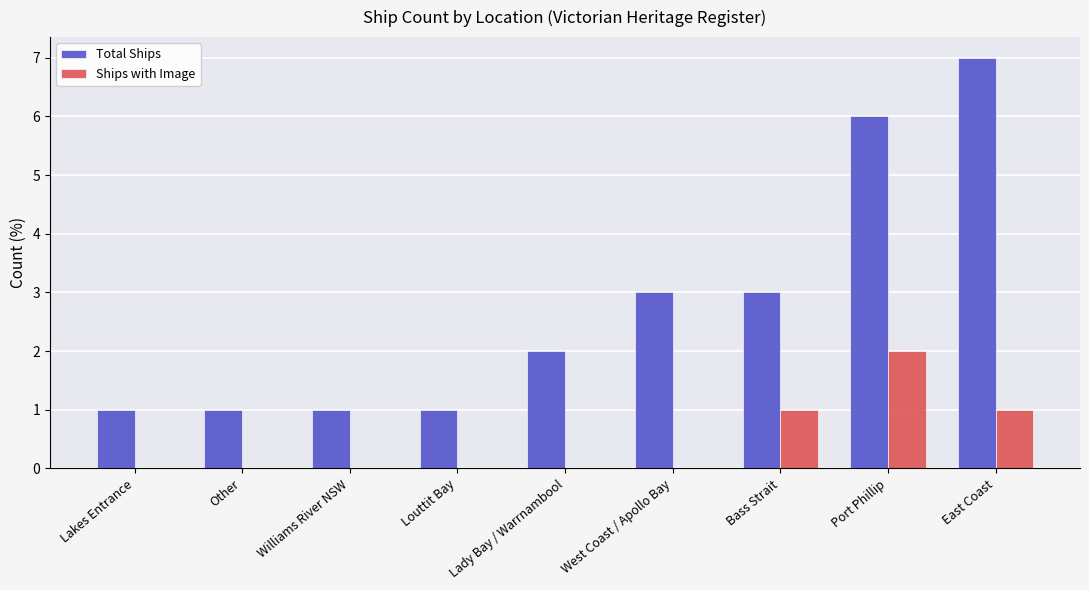

Reading right to left, what are all the values shown in this chart?

Total Ships: 7	6	3	3	2	1	1	1	1
Ships with Image: 1	2	1	0	0	0	0	0	0